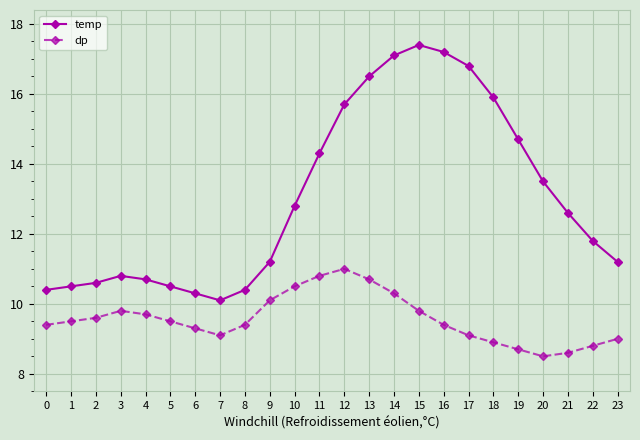

What is the difference between the highest and lowest values at 15?

7.6